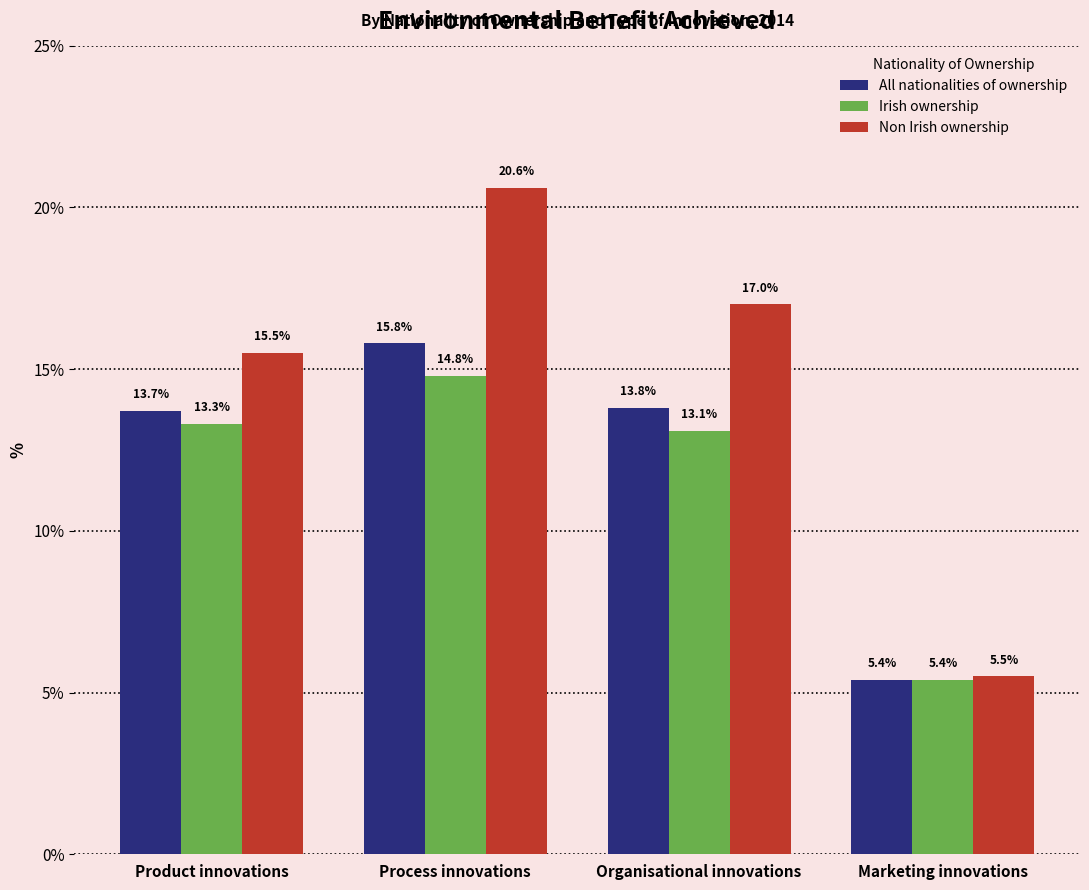

What position from the right is Product innovations?

4